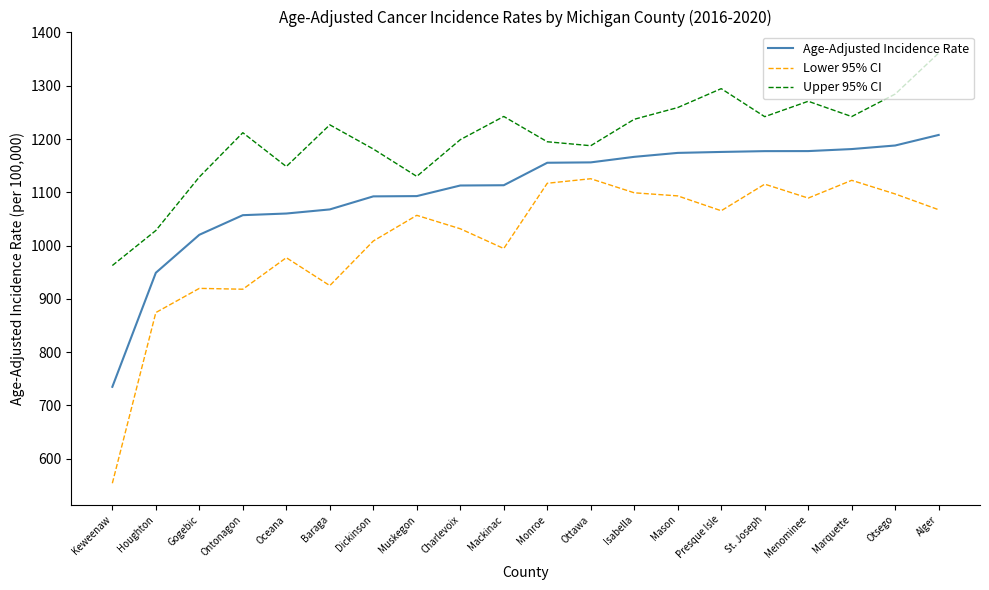

Is it true that Lower 95% CI equals 373.7 at Mason?

False